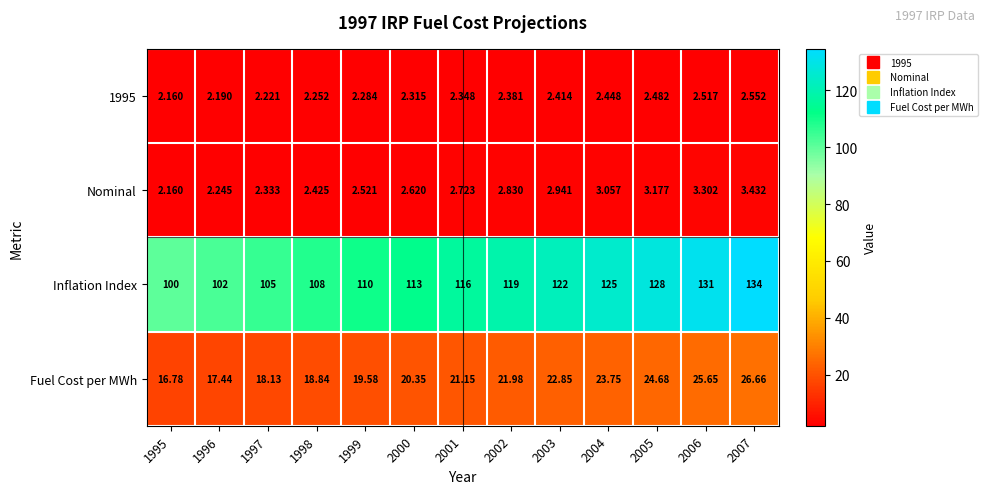

What is the spread (max minus min) of values at 2000?

110.7